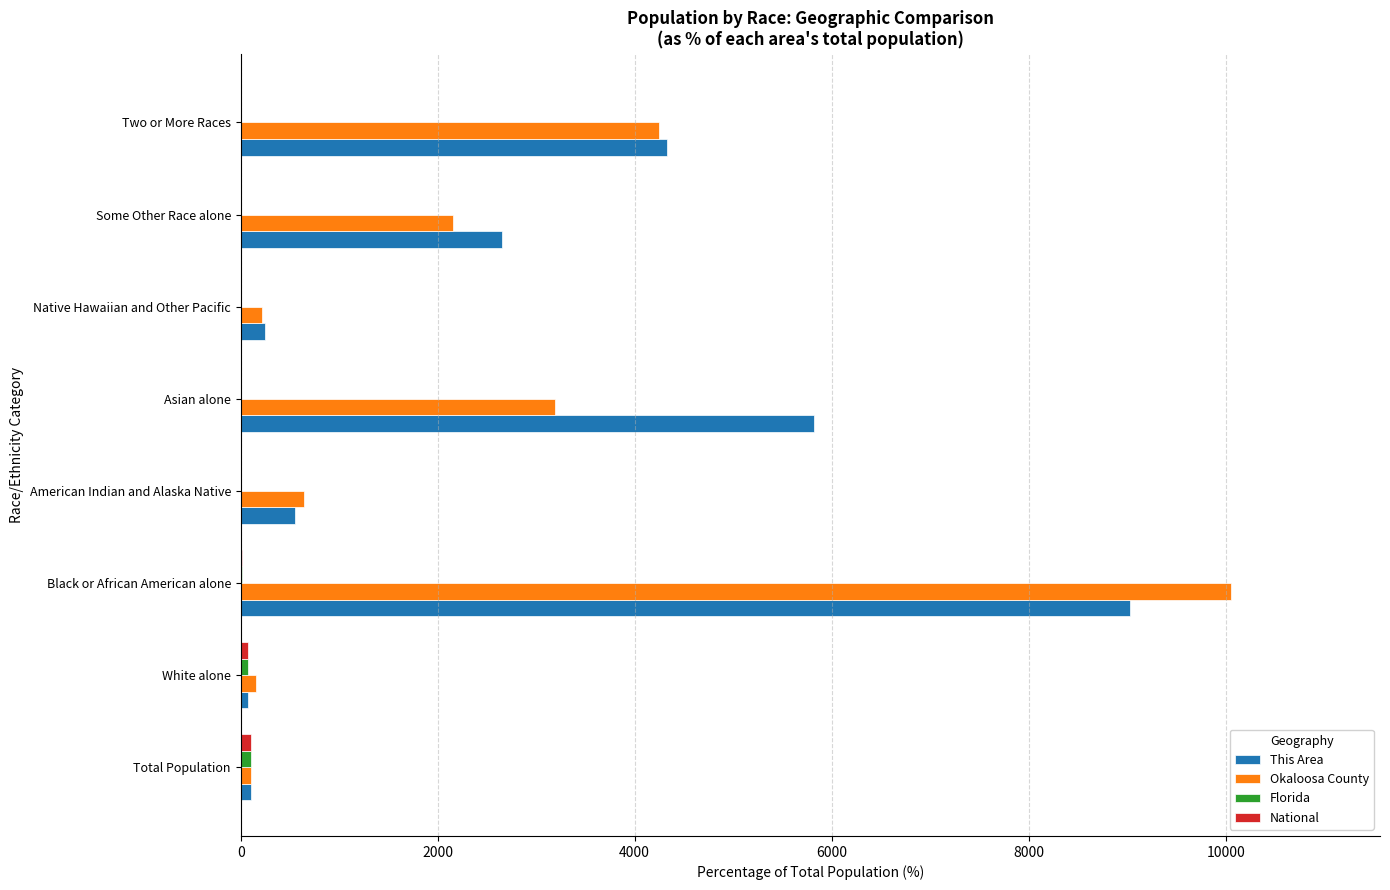

At which label is Okaloosa County closest to 5079?

Two or More Races